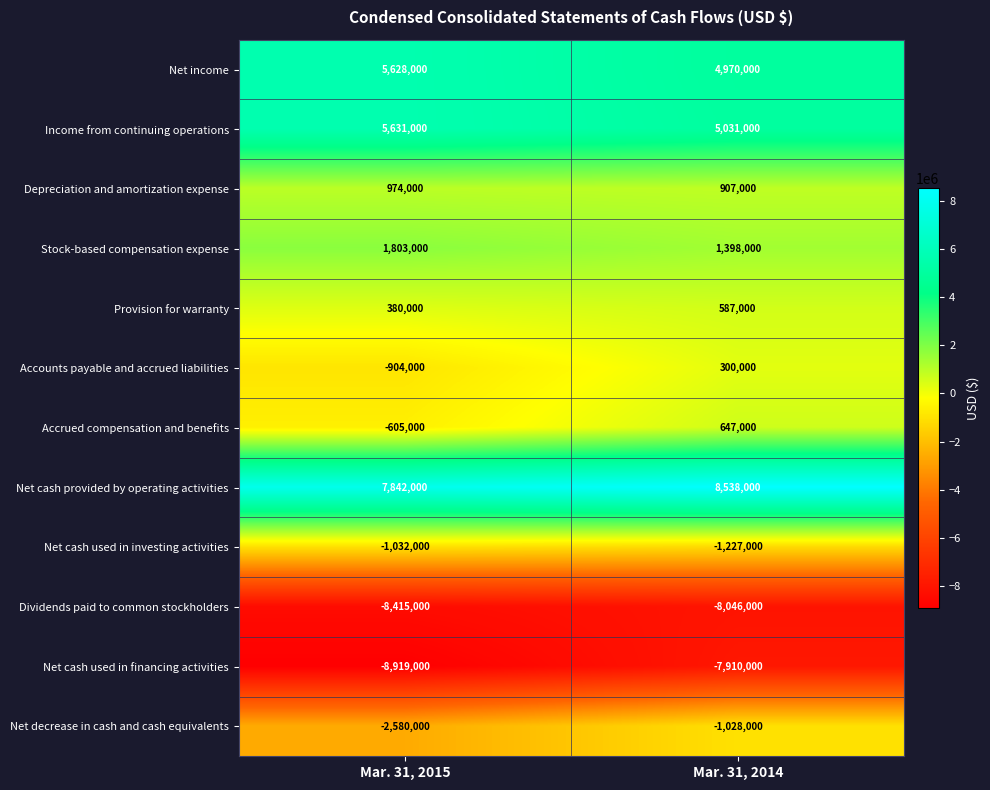

How many series are shown in this chart?

12